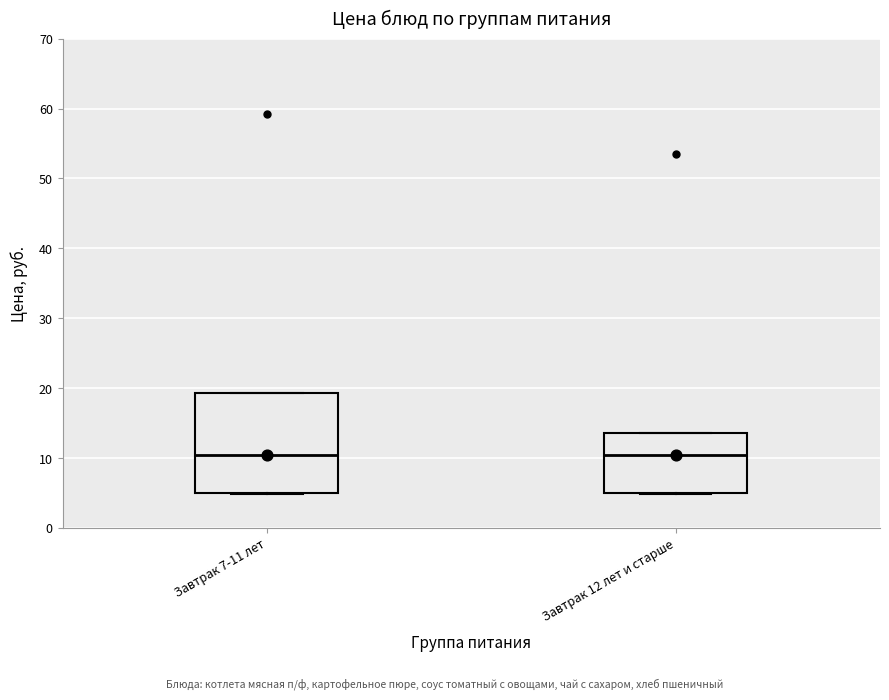

Comparing the boxes themselves (not the whiskers), which one is the tallest?

Завтрак 7-11 лет